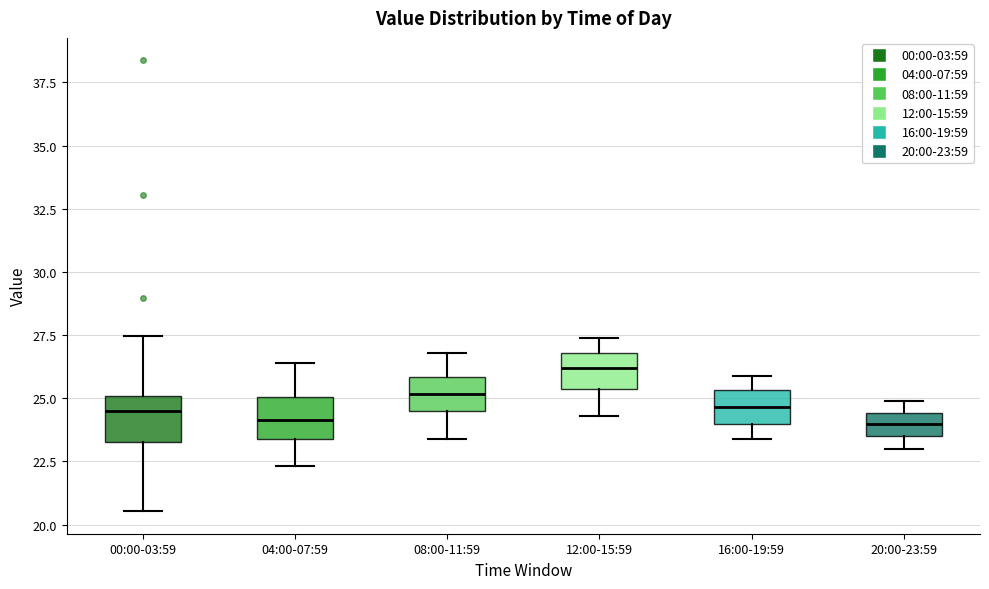

Reading left to right, read every box against the y-axis: the position of its median line, the range the box covers, and the ends of its whiskers. The values are not printed on the chart, so give them approximately, as read against the axis.

00:00-03:59: median 24.5, box 23.5 to 25.0, whiskers 20.5 to 27.5
04:00-07:59: median 24.0, box 23.5 to 25.0, whiskers 22.5 to 26.5
08:00-11:59: median 25.0, box 24.5 to 26.0, whiskers 23.5 to 27.0
12:00-15:59: median 26.0, box 25.5 to 27.0, whiskers 24.5 to 27.5
16:00-19:59: median 24.5, box 24.0 to 25.5, whiskers 23.5 to 26.0
20:00-23:59: median 24.0, box 23.5 to 24.5, whiskers 23.0 to 25.0